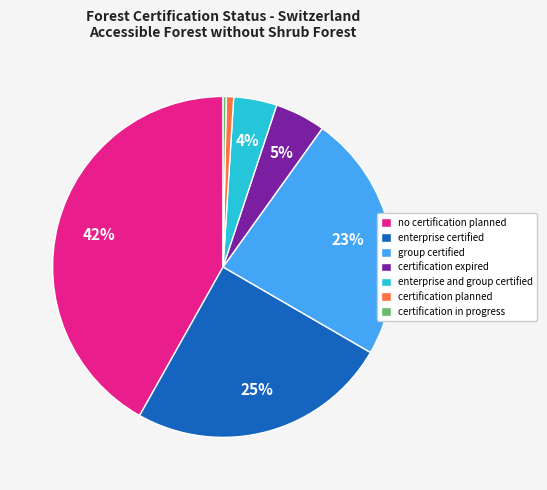

Is there any slice that represents more than half of the pie?

No